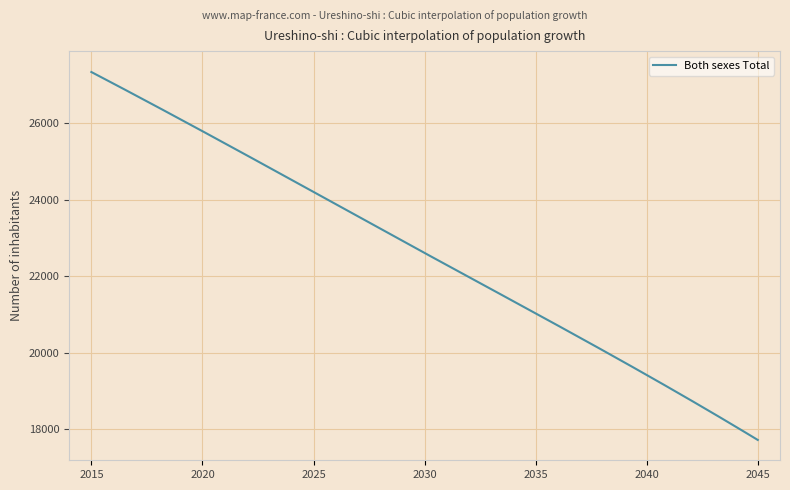

How many categories are shown in the chart?

300